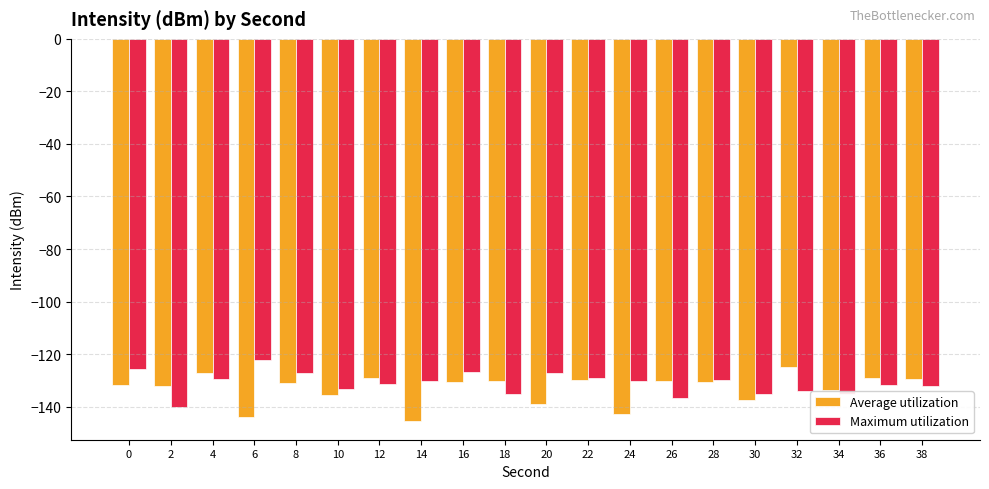

Which series has the widest spread of values?

Average utilization